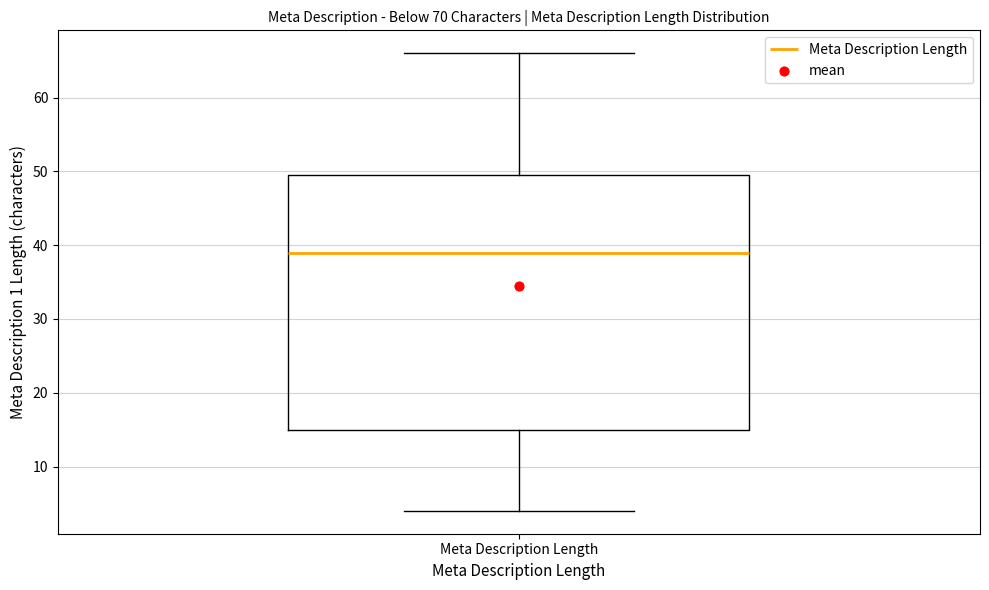

Where is the lower edge of the box for Meta Description Length on the y-axis? The values are not printed on the chart, so give them approximately, as read against the axis.

15